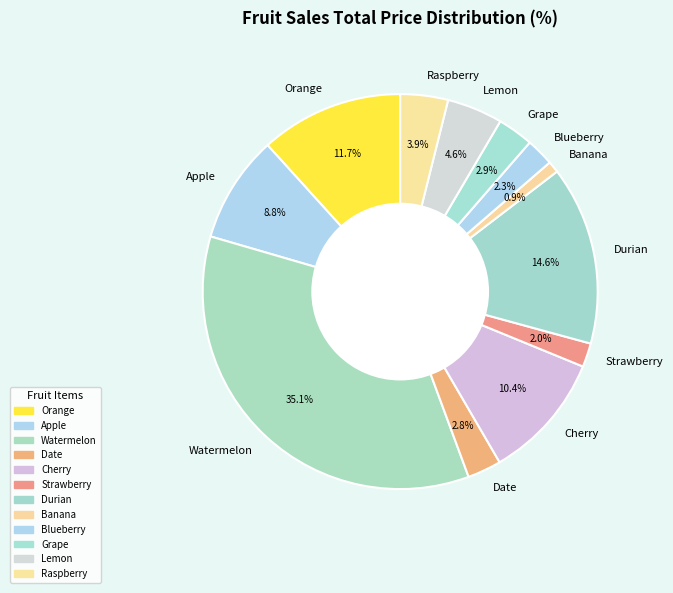

Approximately how many times larger is the value at Cherry compared to Raspberry?

2.7